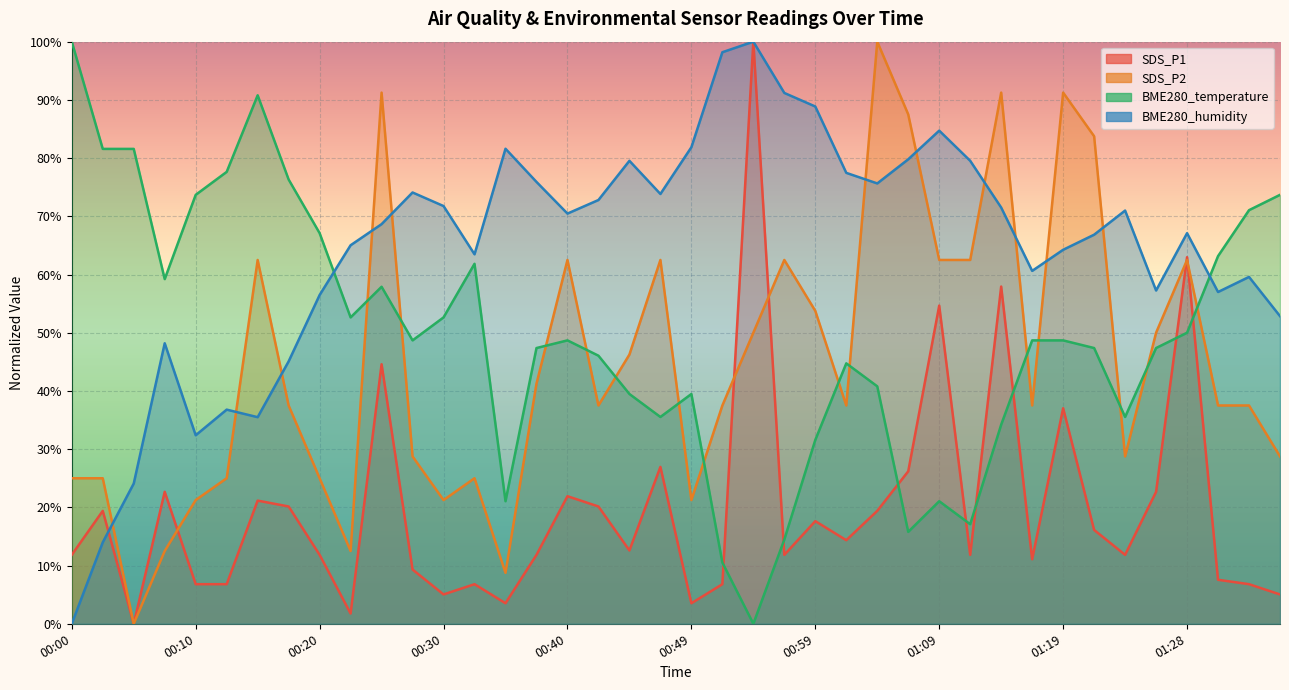

How many lines are shown in the chart?

4